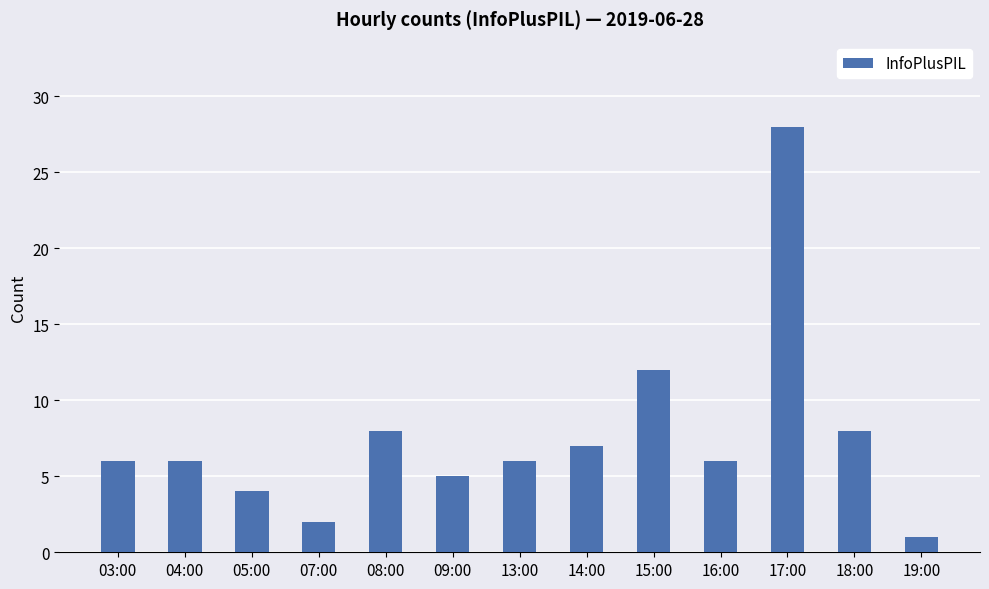

What is the difference between the values at 07:00 and 16:00?

4